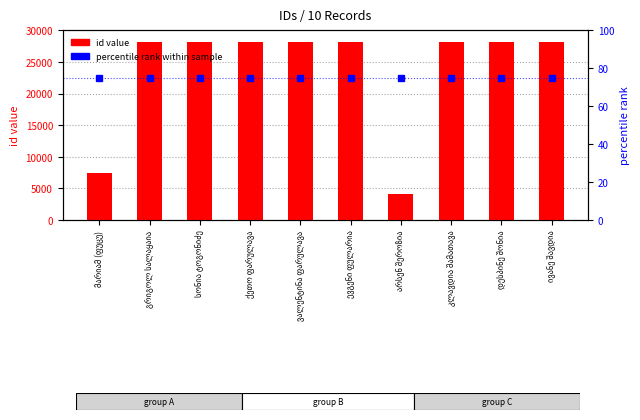

Between არსენ შეროზია and გრიგოლ სალაყაია, which is larger?

გრიგოლ სალაყაია